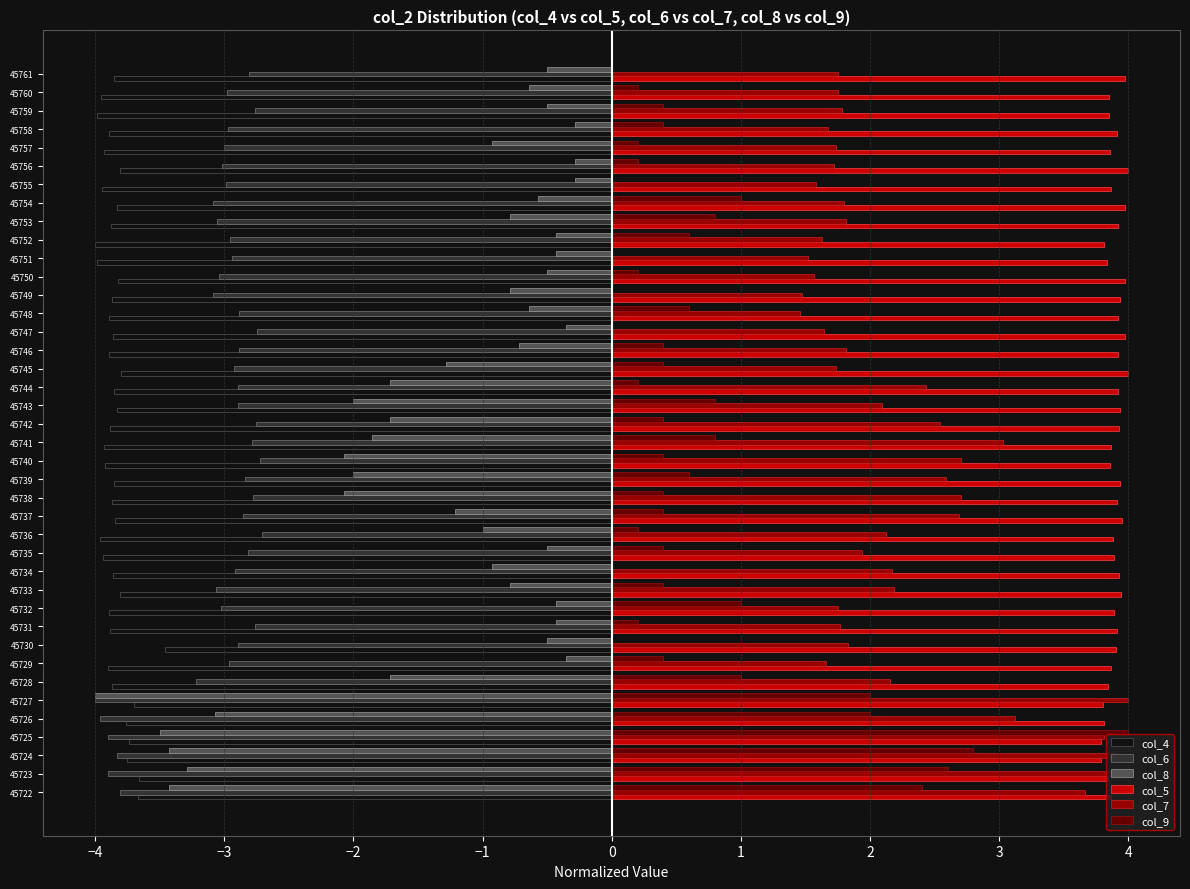

What is the maximum value shown in the chart?

4.0